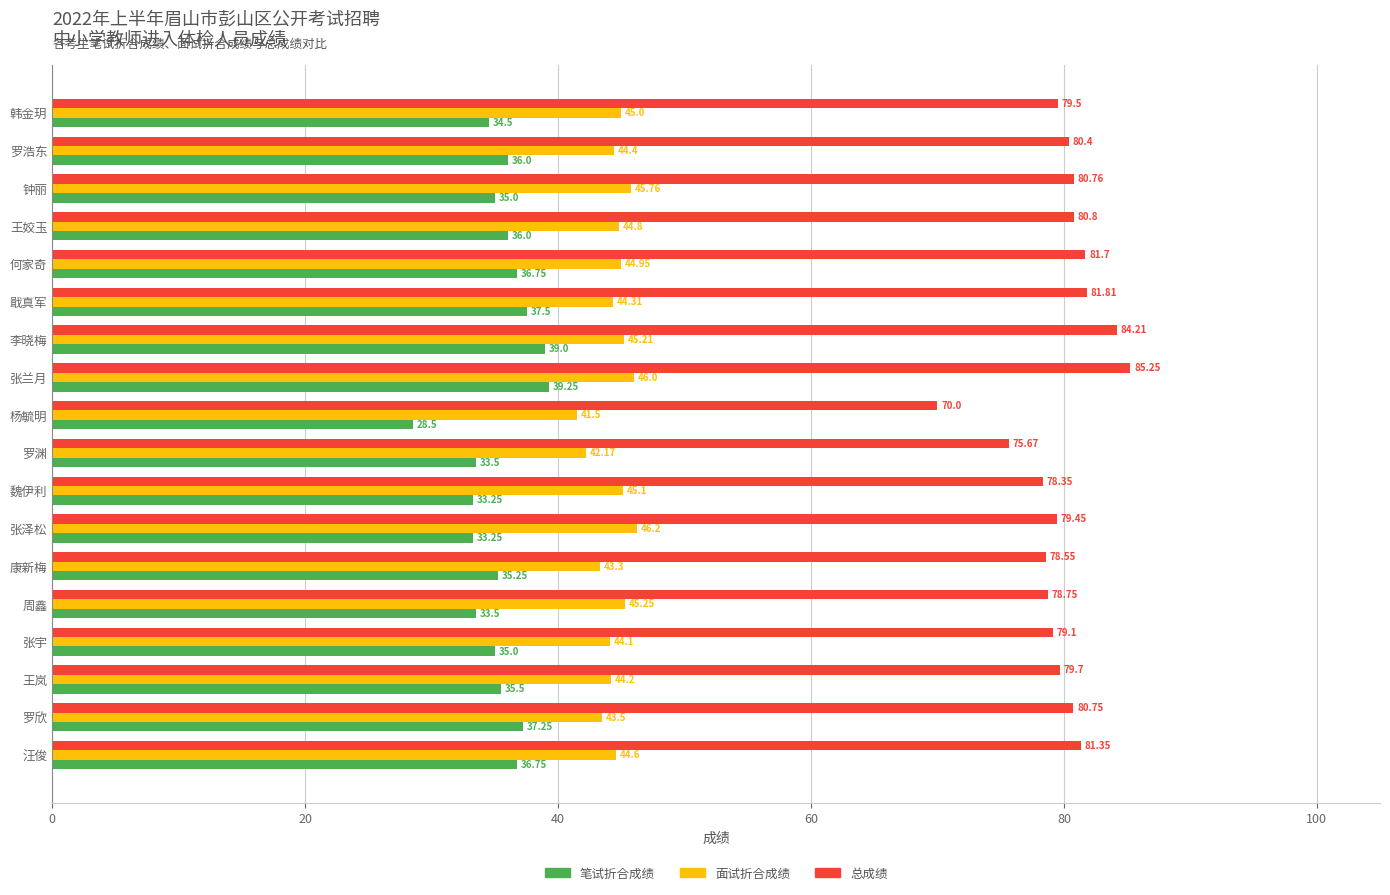

Which series has the largest range (max minus min)?

总成绩